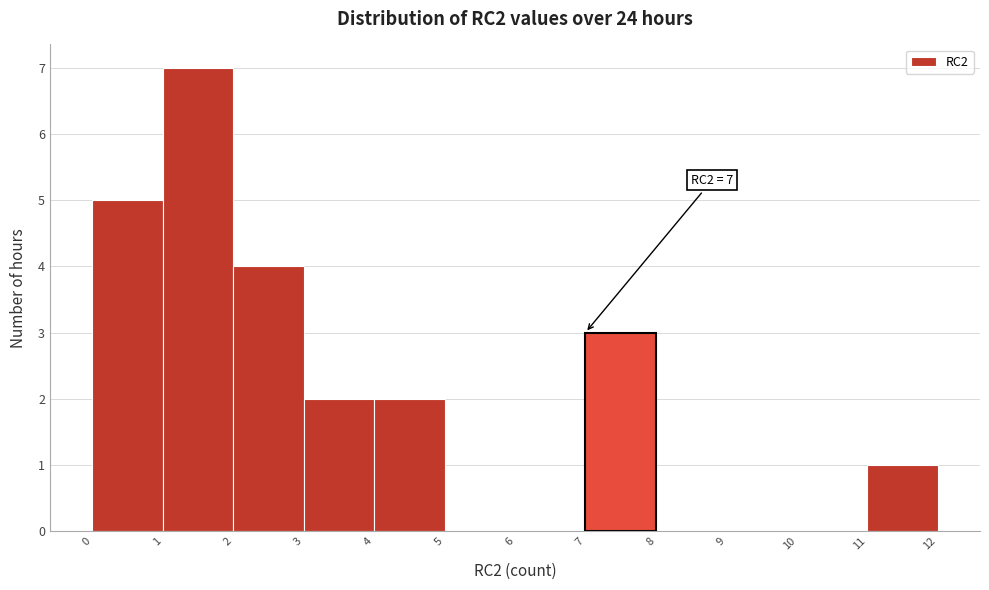

Which range on the x-axis has the tallest bar?

1 to 2